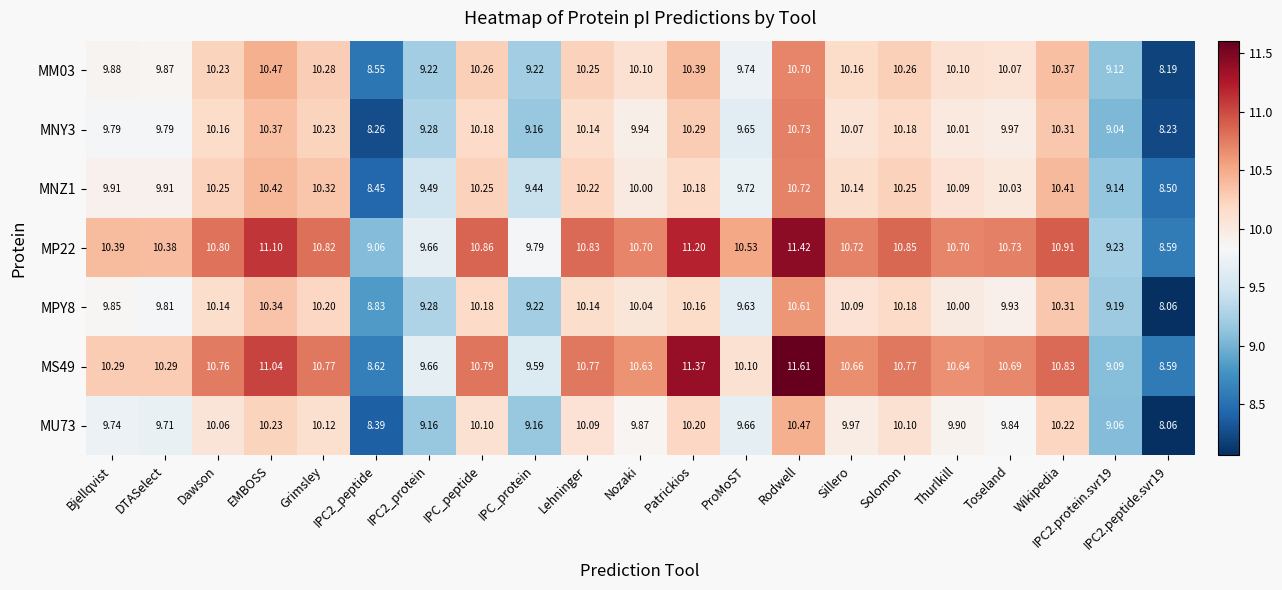

At which category is the sum across all series the highest?

Rodwell